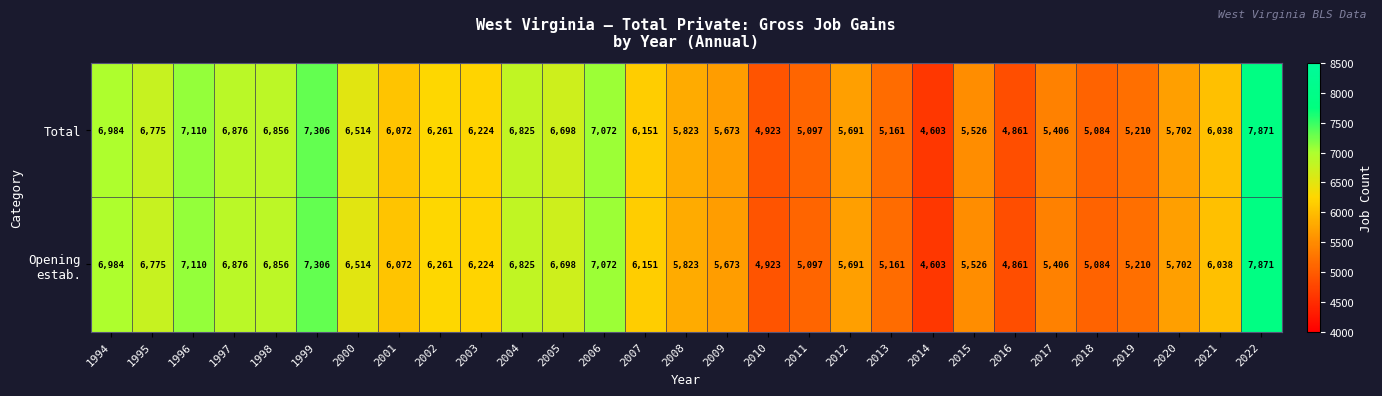

What is the minimum value shown in the chart?

4603